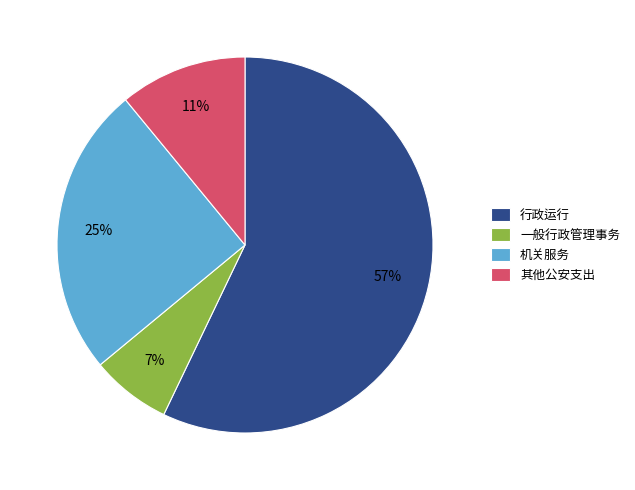

Do 一般行政管理事务 and 机关服务 together represent more than half of the pie?

No